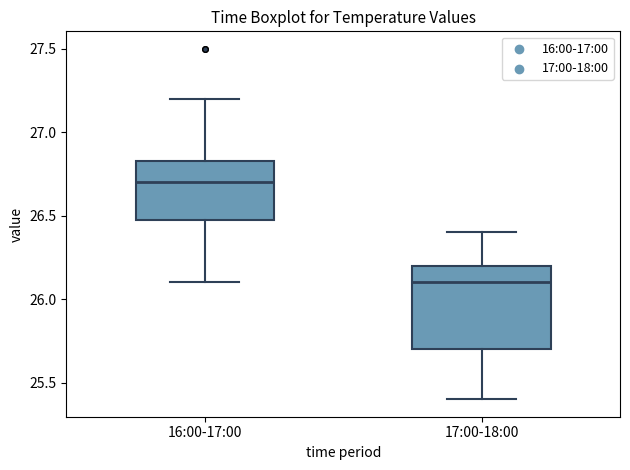

Where is the upper edge of the box for 17:00-18:00 on the y-axis? The values are not printed on the chart, so give them approximately, as read against the axis.

26.20